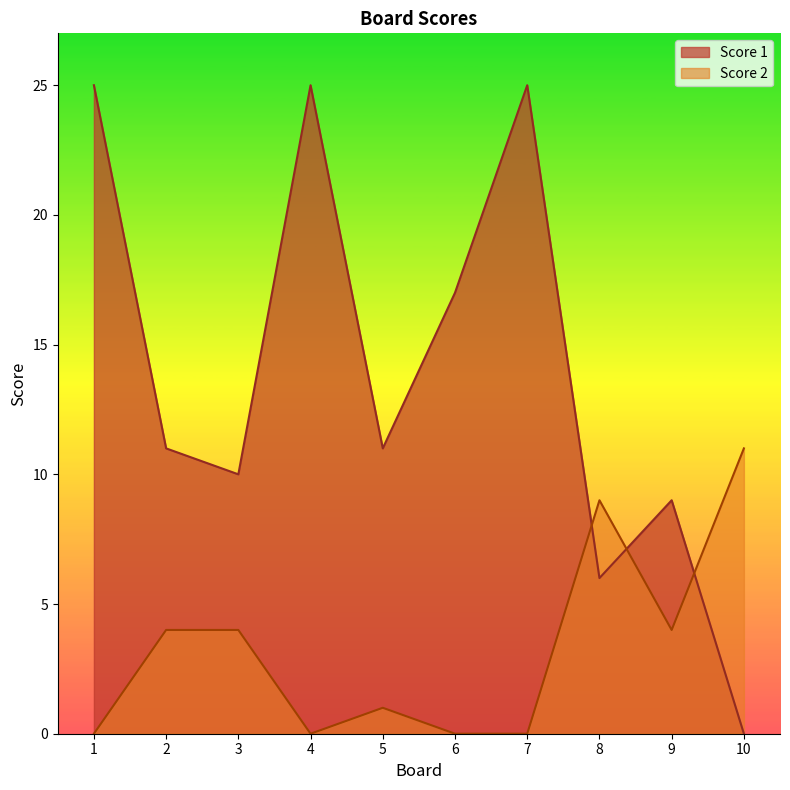

At how many categories does at least one series exceed 9?

8